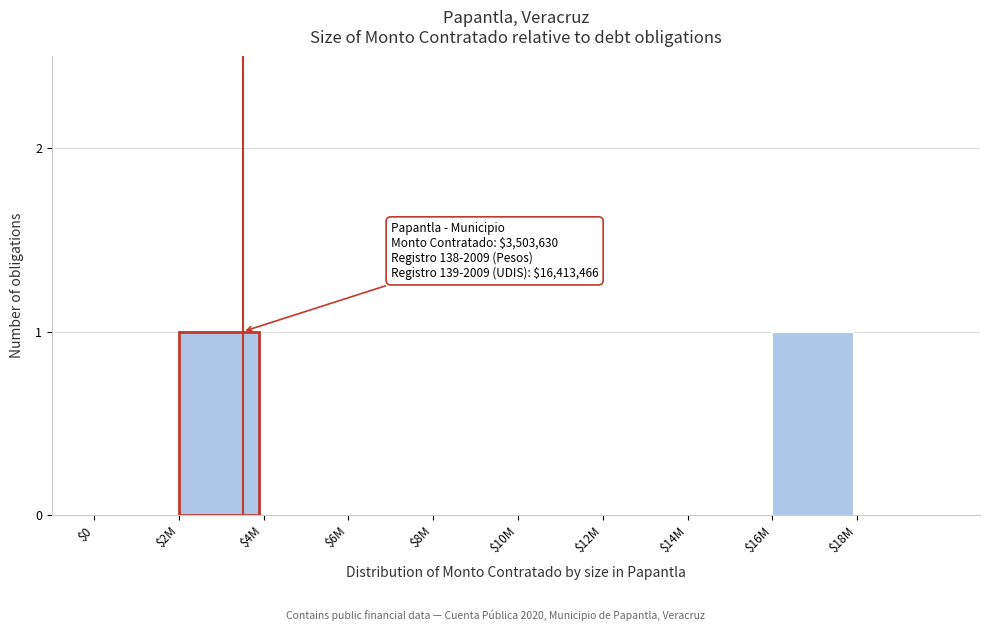

Is it true that the value at $8M is -1?

False